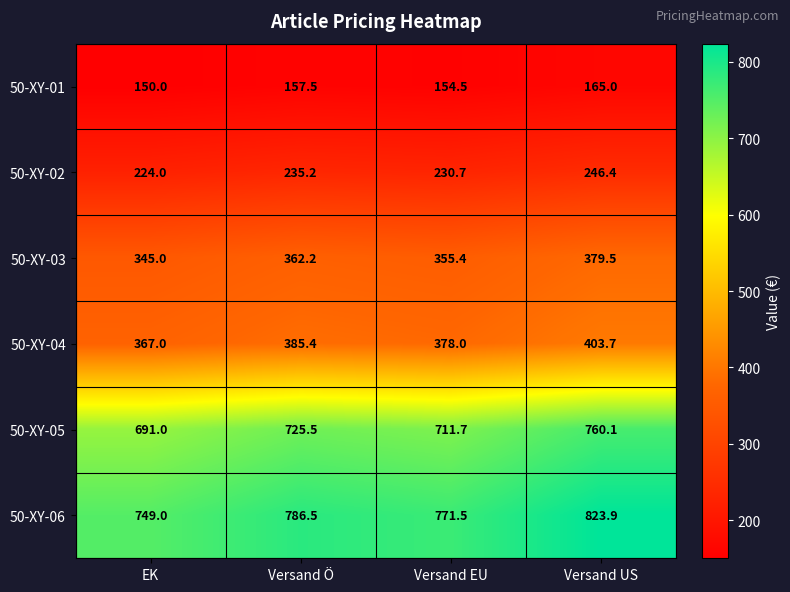

Is it true that 50-XY-03 equals 355.4 at Versand EU?

True